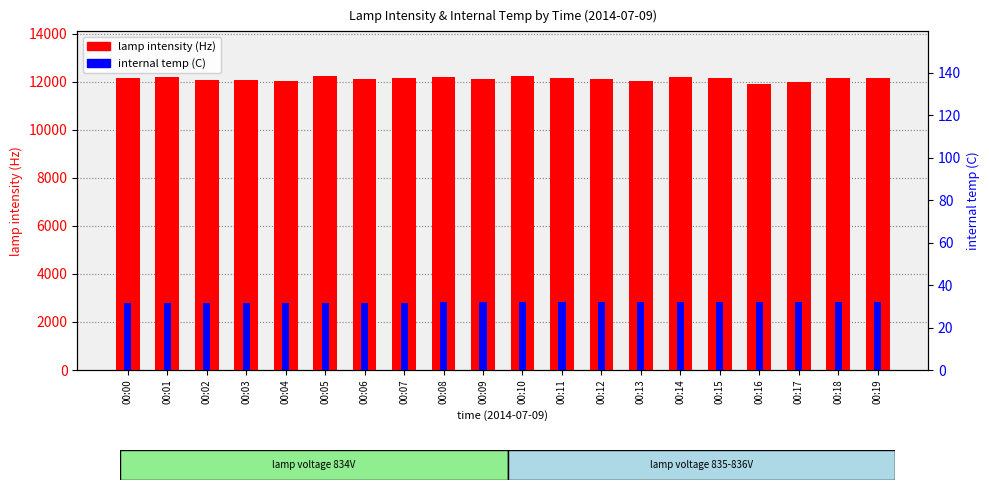

Which series has the widest spread of values?

lamp intensity (Hz)